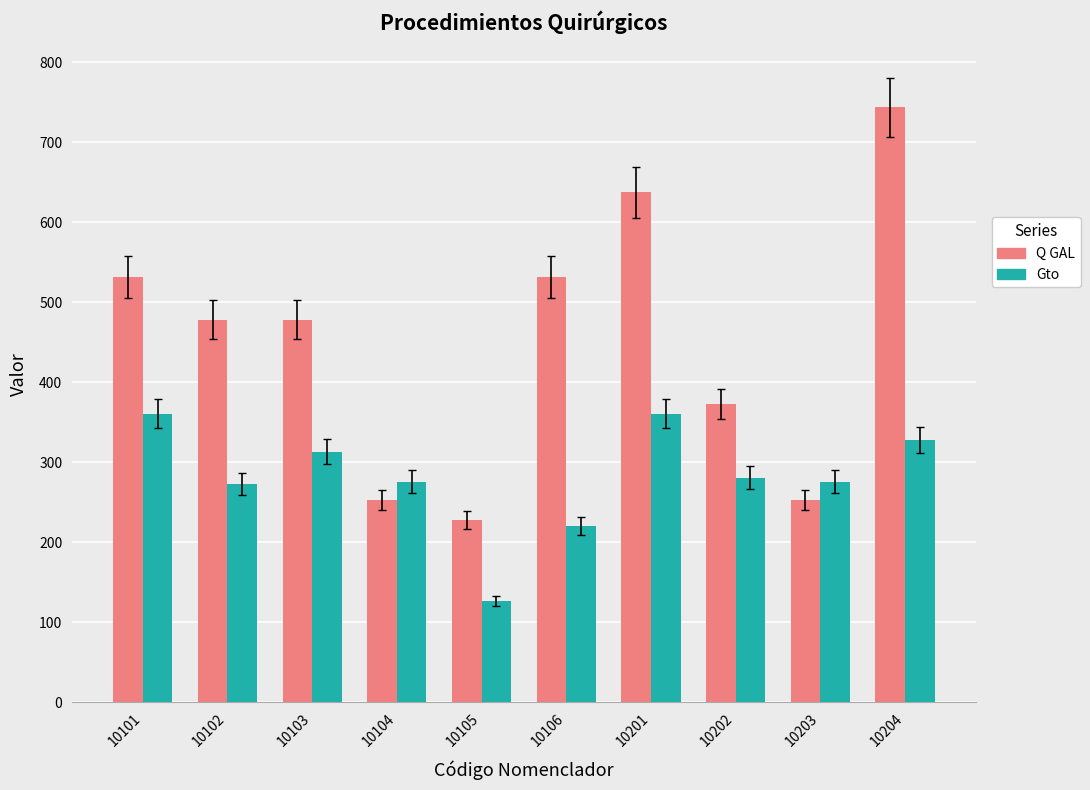

What is the difference between the second highest and minimum values in the Q GAL series?

409.5